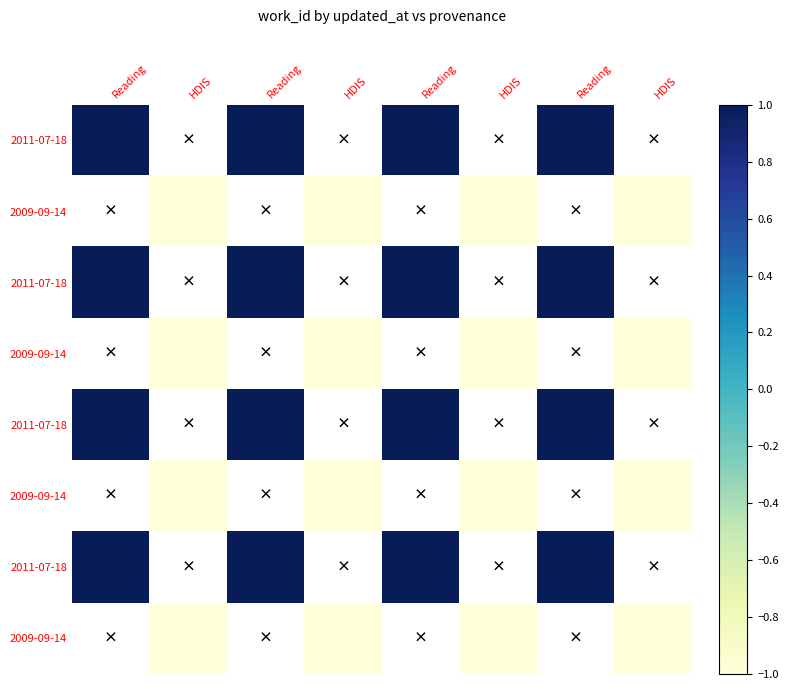

Which category has the lowest value across all series?

HDIS